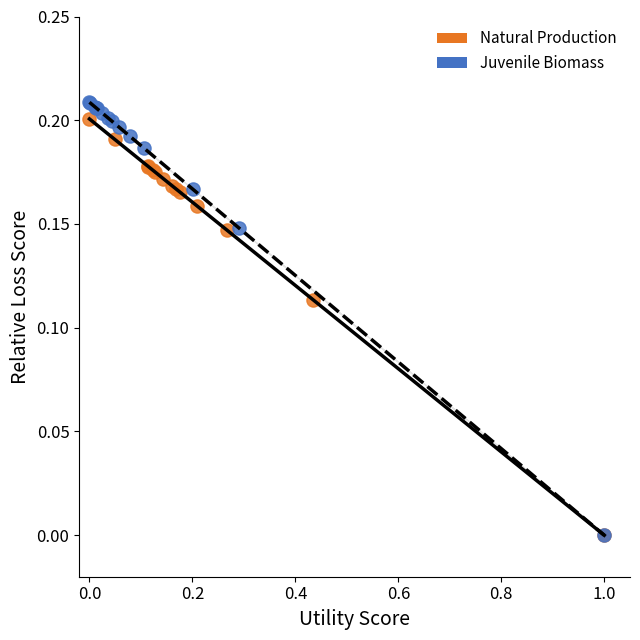

Which series has the largest Y range (max minus min)?

Juvenile Biomass